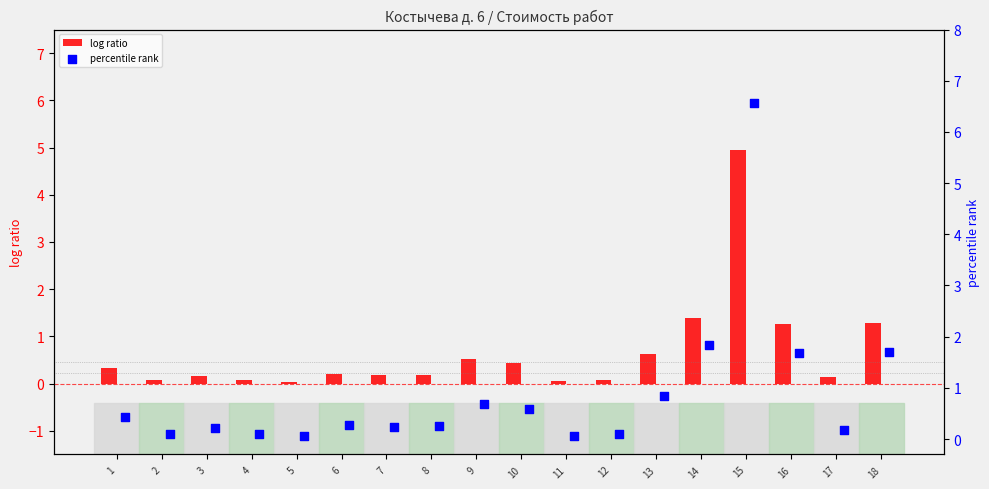

At which label does log ratio reach its peak?

15